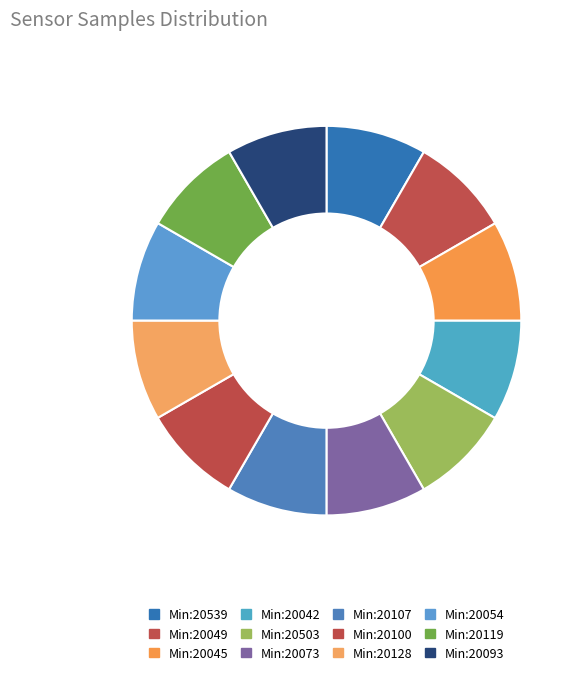

How many segments does this pie chart have?

12